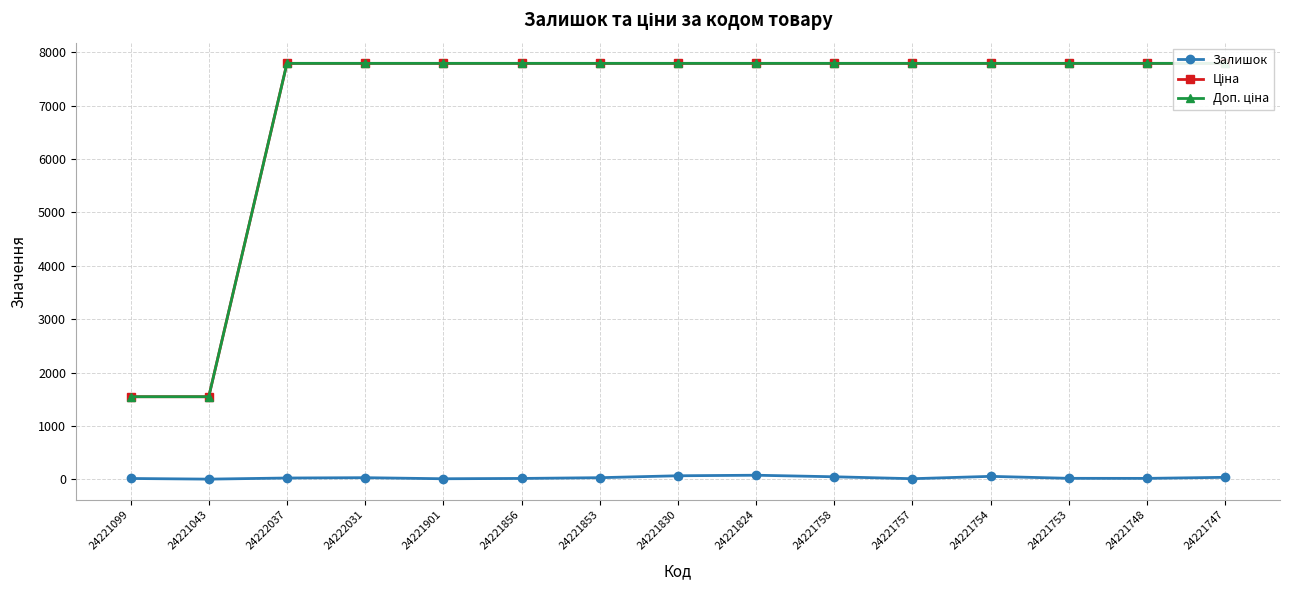

What is the maximum value shown in the chart?

7792.9